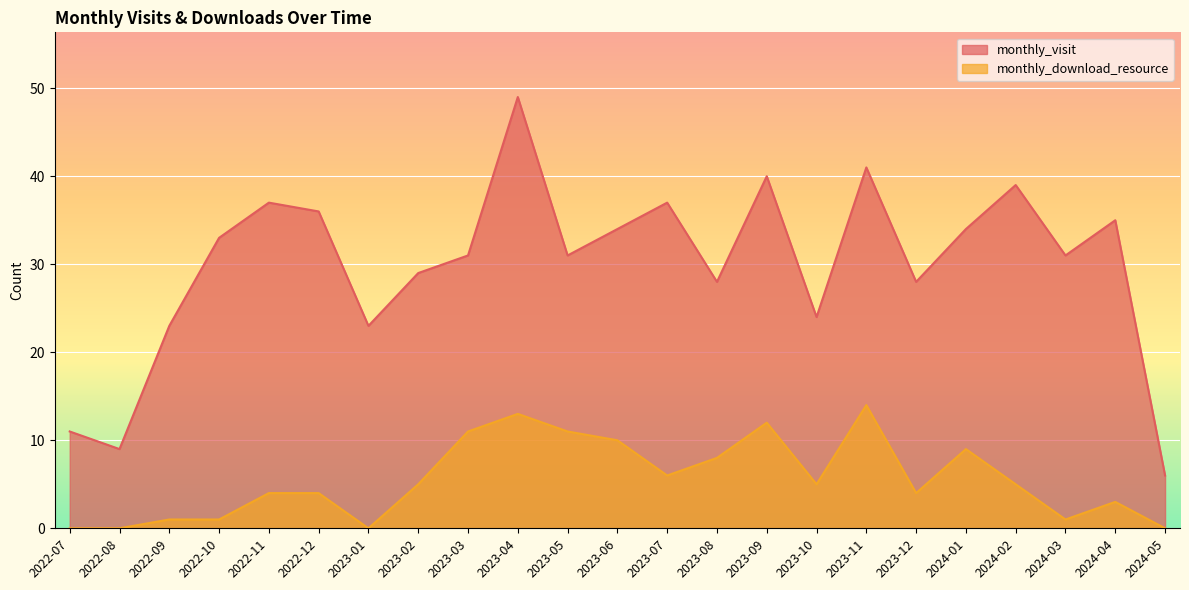

Which category has the lowest value in the monthly_download_resource series?

2022-07